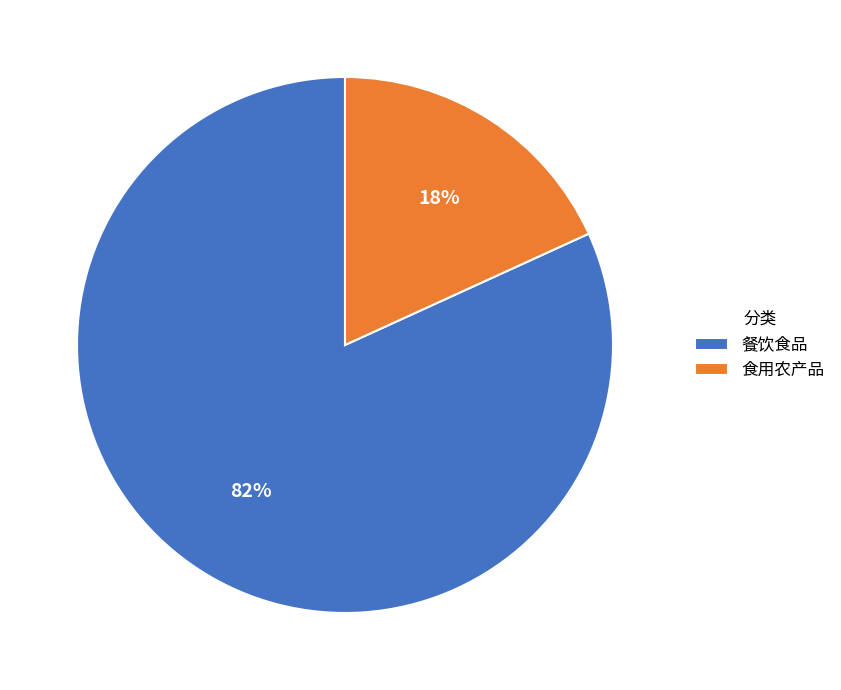

Which category has the biggest portion of the pie?

餐饮食品